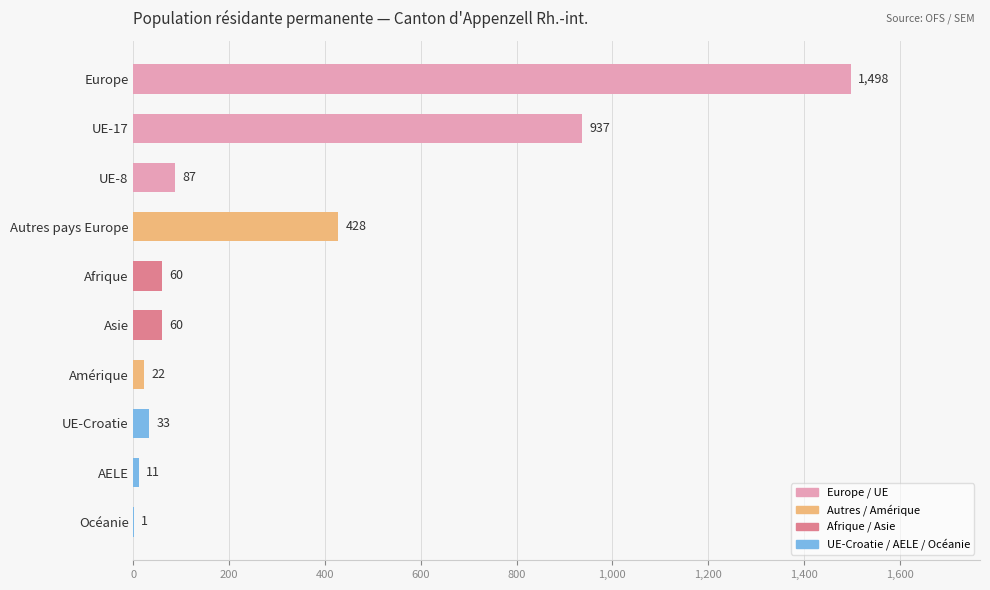

The value at Amérique is 22. True or false?

True